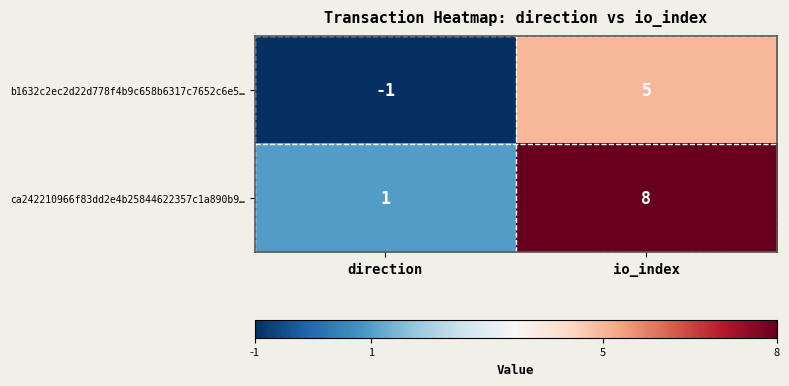

Reading left to right, transcribe all the data shown in this chart.

b1632c2ec2d22d778f4b9c658b6317c7652c6e5…: -1	5
ca242210966f83dd2e4b25844622357c1a890b9…: 1	8